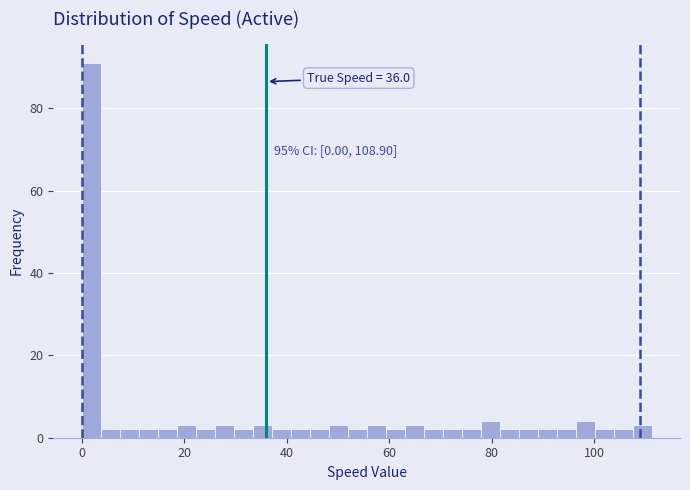

Read against the x-axis, roughly where is the centre of the tallest bar?

2